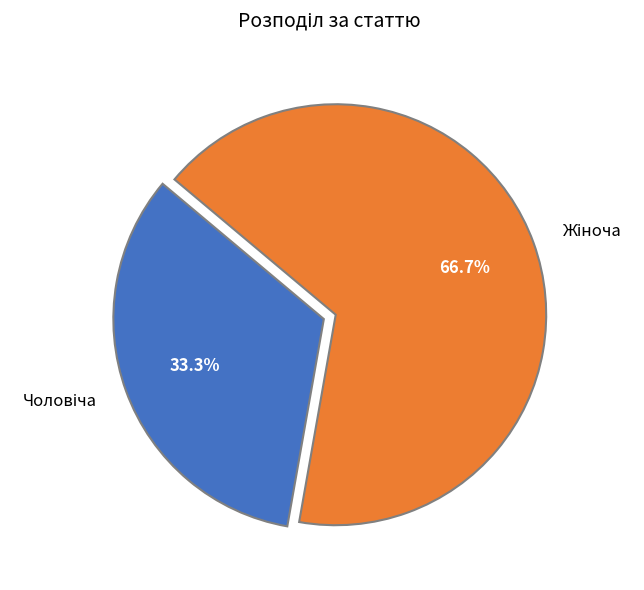

Is there any slice that represents more than half of the pie?

Yes